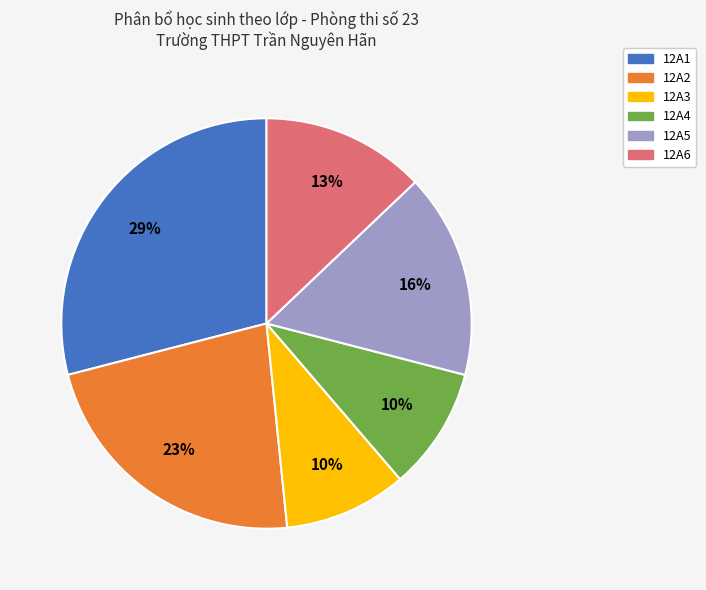

How many segments does this pie chart have?

6